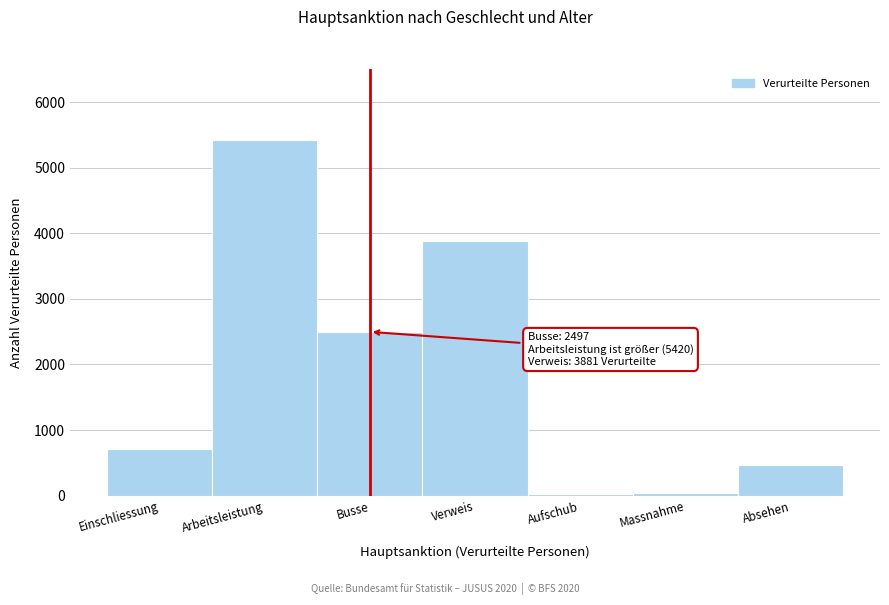

What is the label of the 7th bar from the left?

Absehen